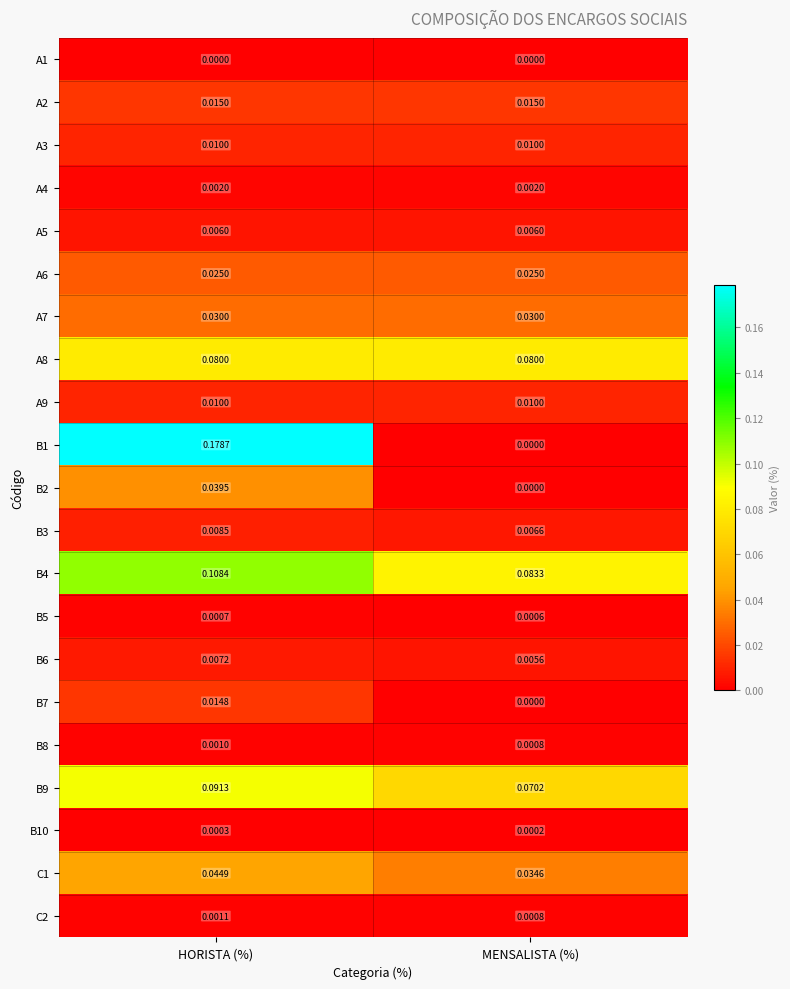

At which category is the sum across all series the highest?

HORISTA (%)